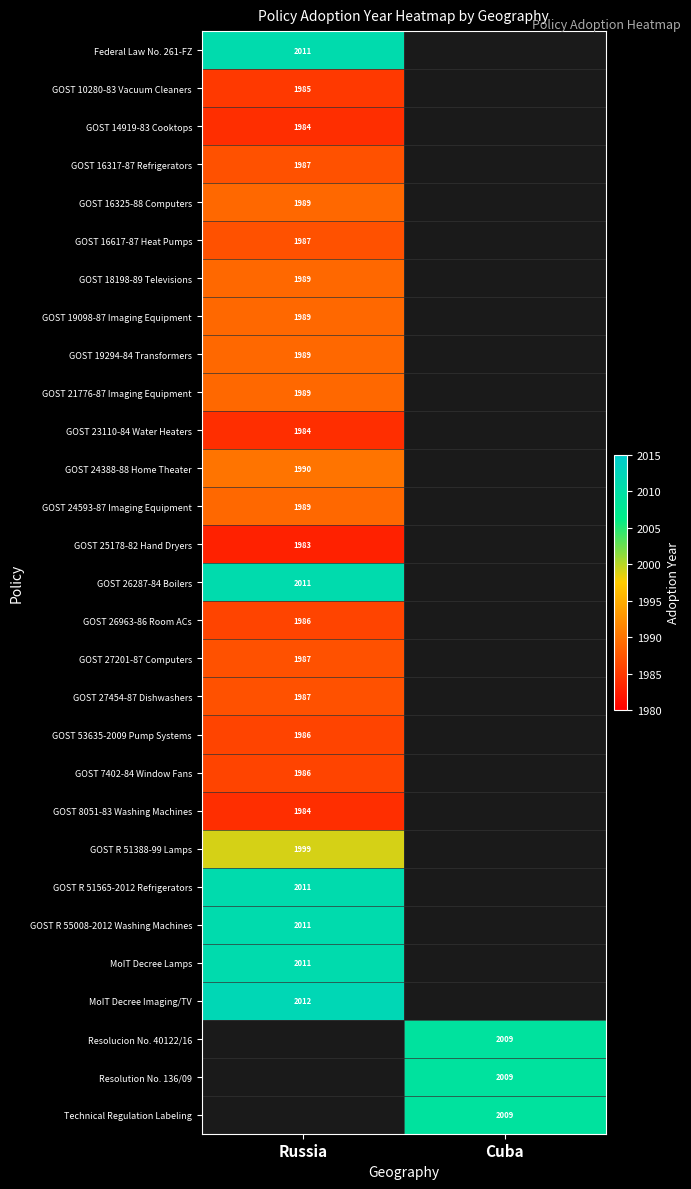

Count the number of data series in this chart.

29